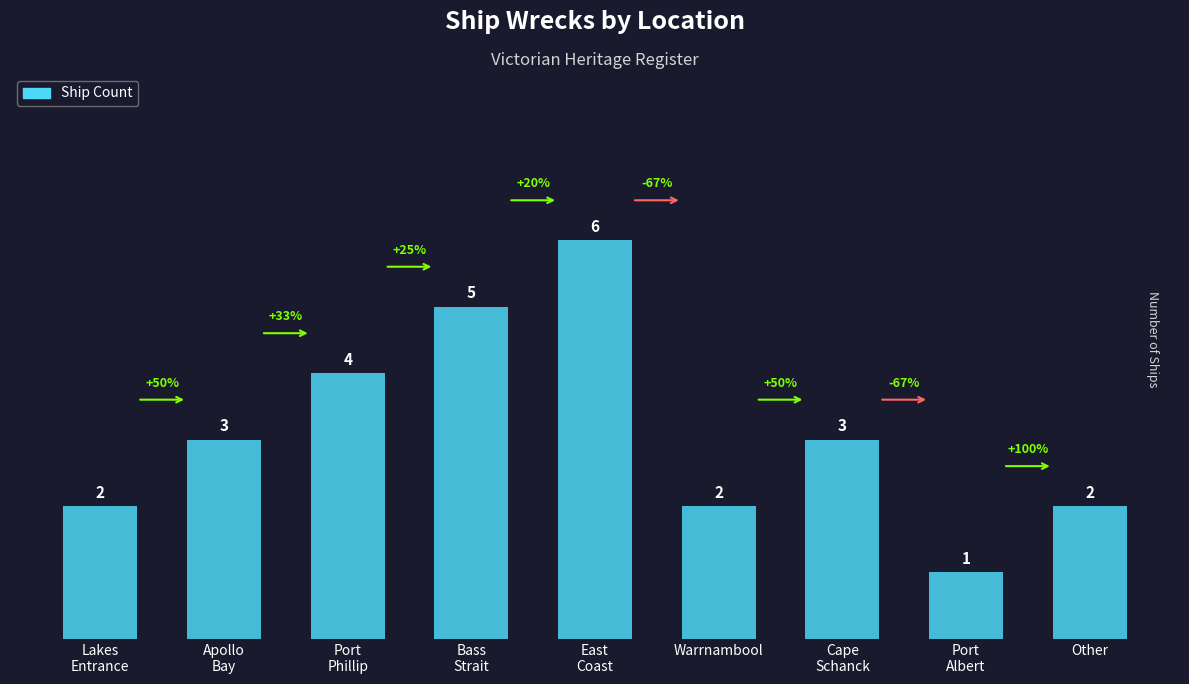

What is the sum of the values at Bass
Strait and Cape
Schanck?

8